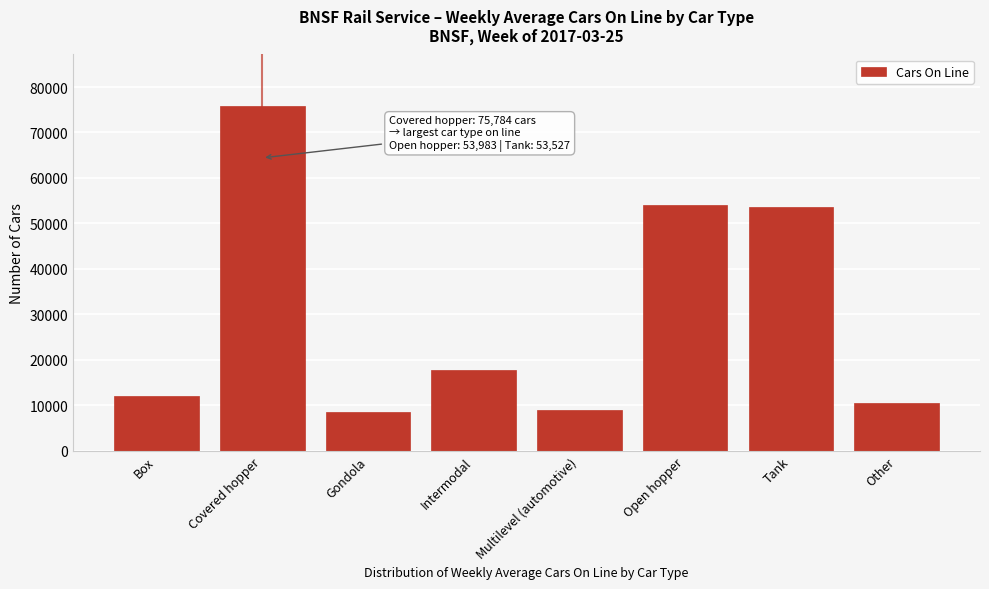

Reading right to left, extract all data points from this chart.

Other=10412	Tank=53527	Open hopper=53983	Multilevel (automotive)=9054	Intermodal=17662	Gondola=8475	Covered hopper=75784	Box=12009